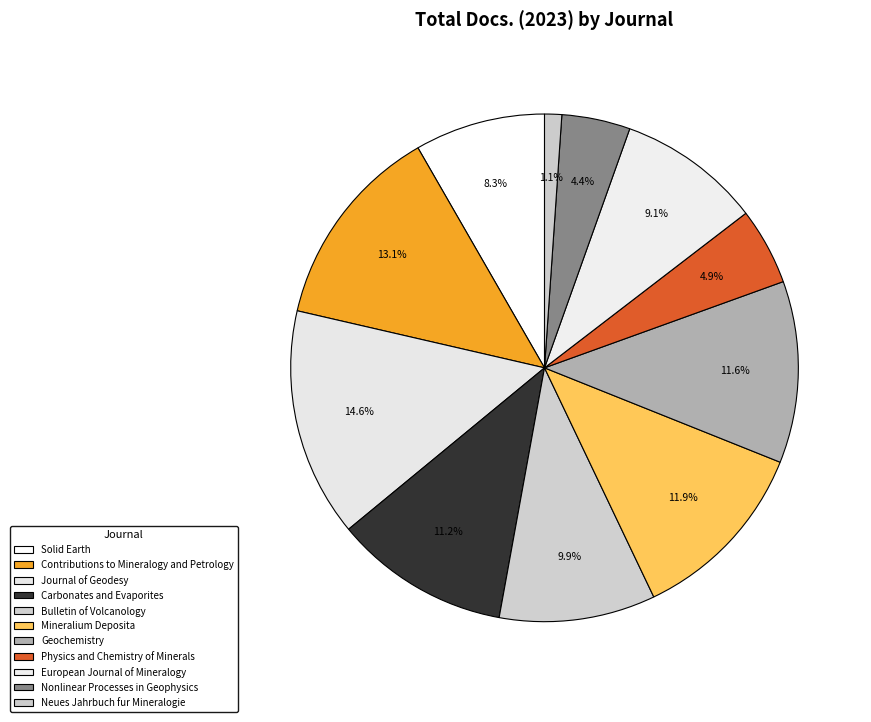

How many segments does this pie chart have?

11